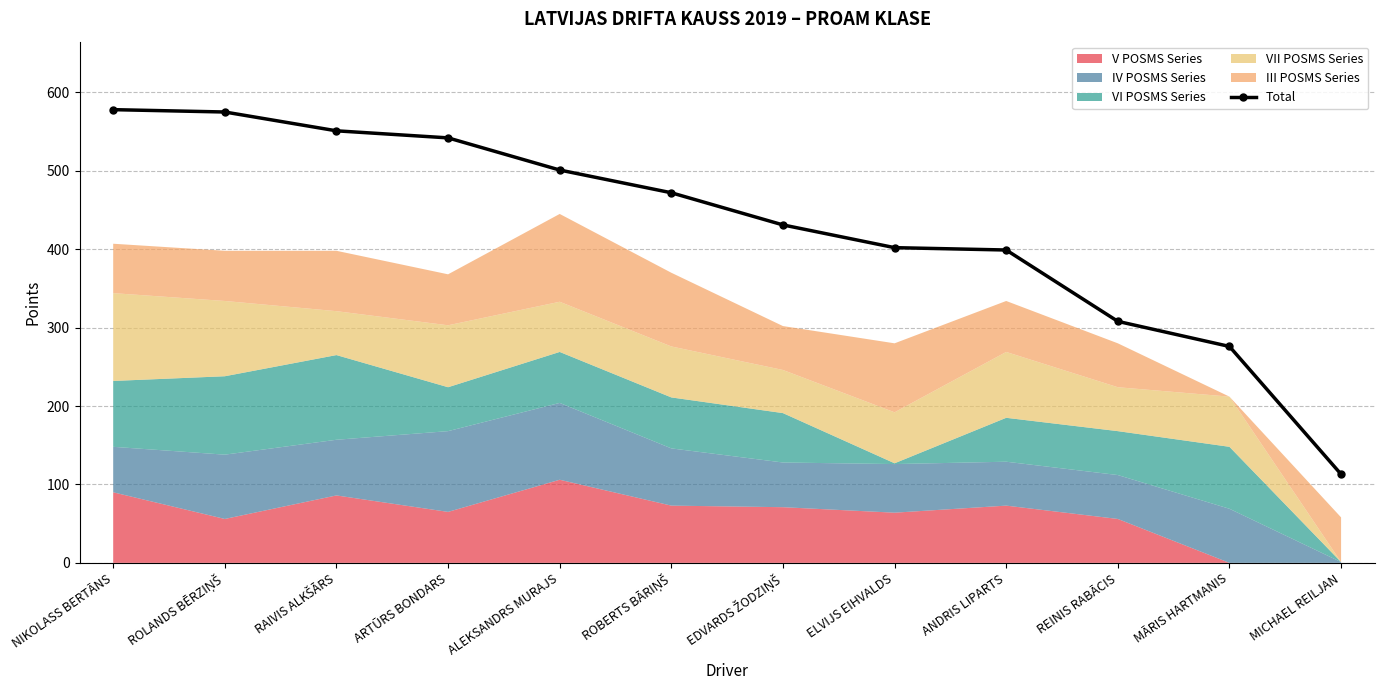

Between RAIVIS ALKŠĀRS and REINIS RABĀCIS, which is larger?

RAIVIS ALKŠĀRS